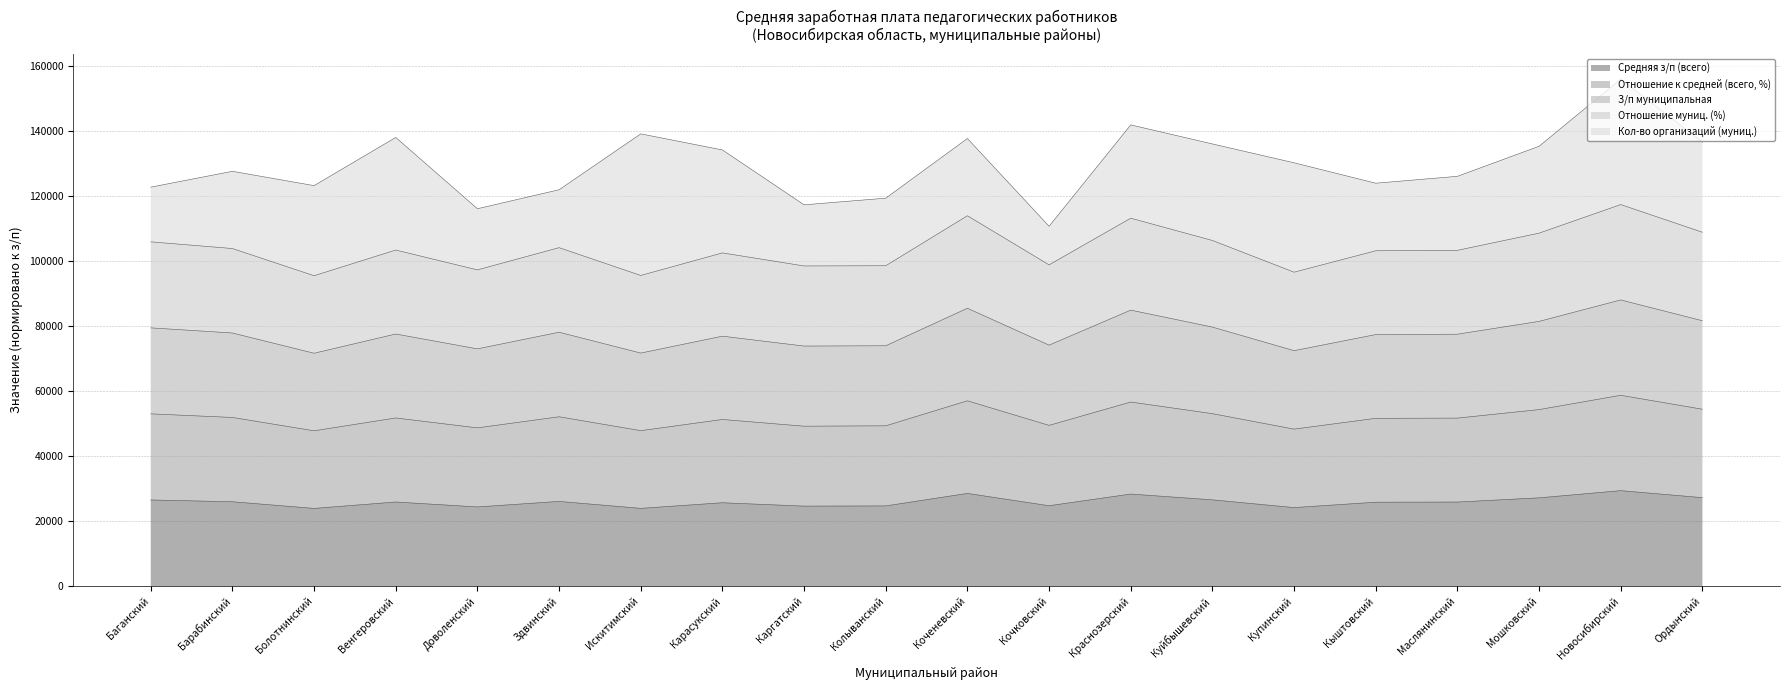

True or false: З/п муниципальная has more than 1 interior local peaks.

True